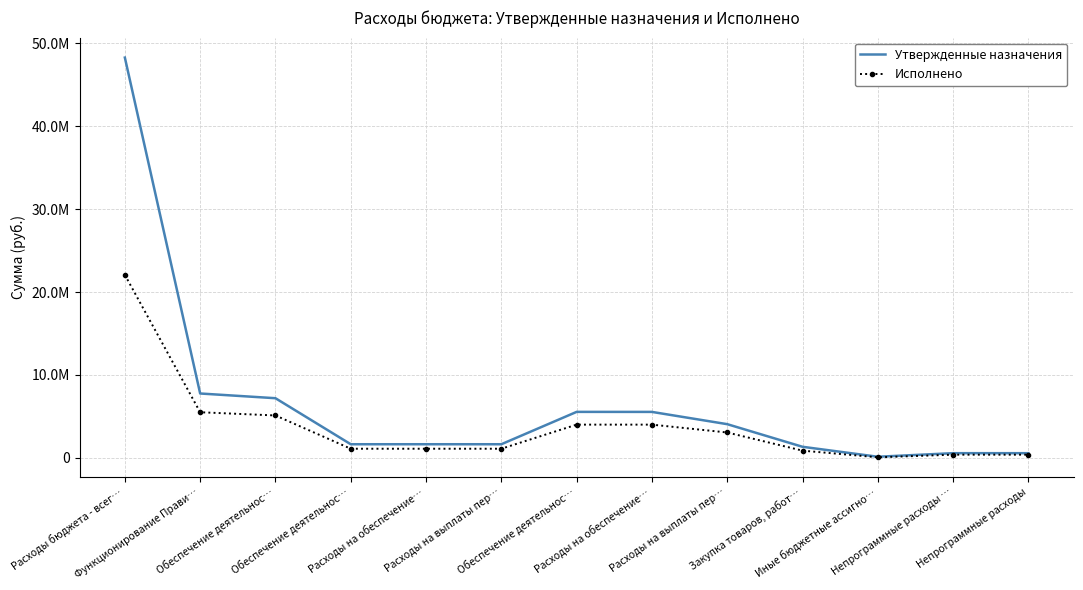

What is the label of the 3rd point from the right?

Иные бюджетные ассигно…